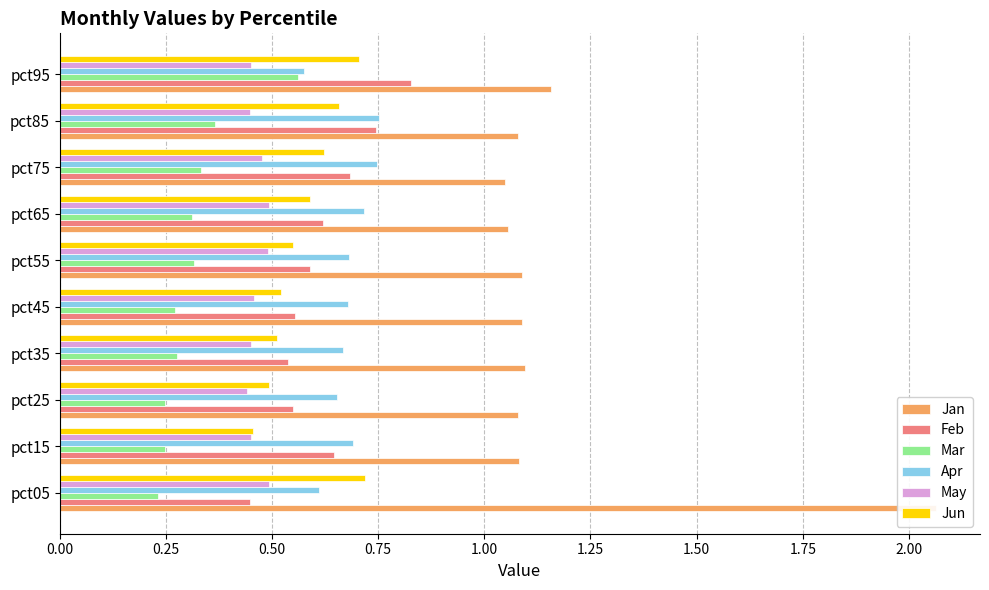

What are all the series names shown in the legend?

Jan, Feb, Mar, Apr, May, Jun